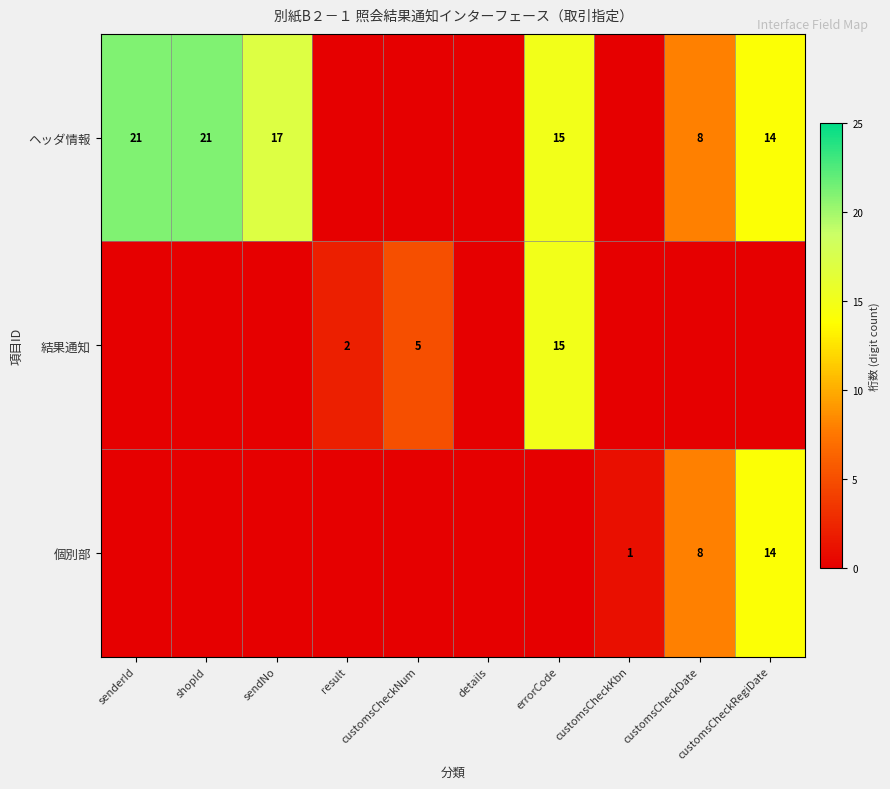

The value of 個別部 at customsCheckDate is 13. True or false?

False